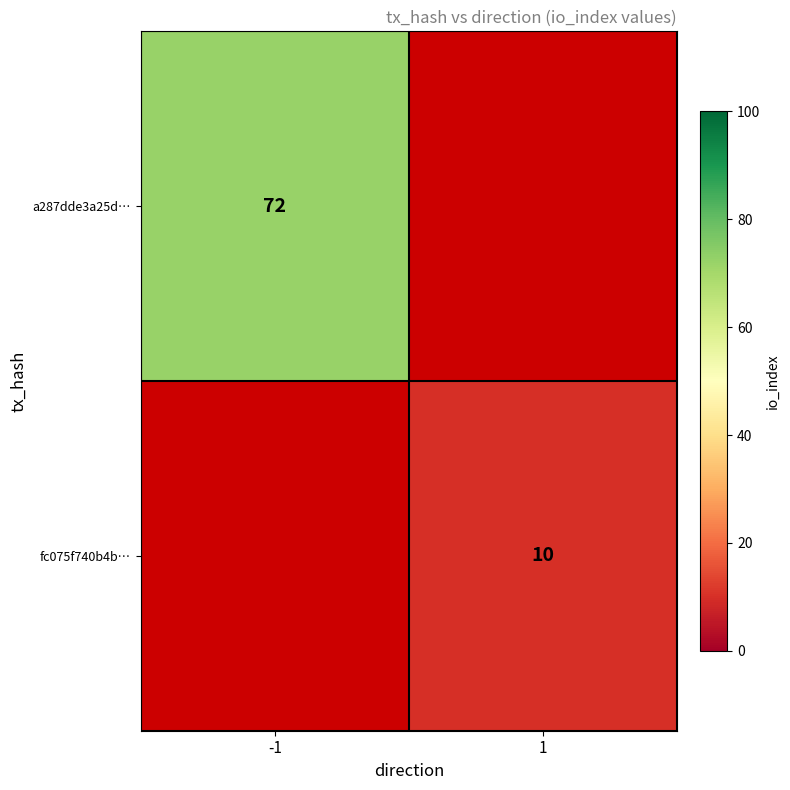

Which category has the lowest value across all series?

1